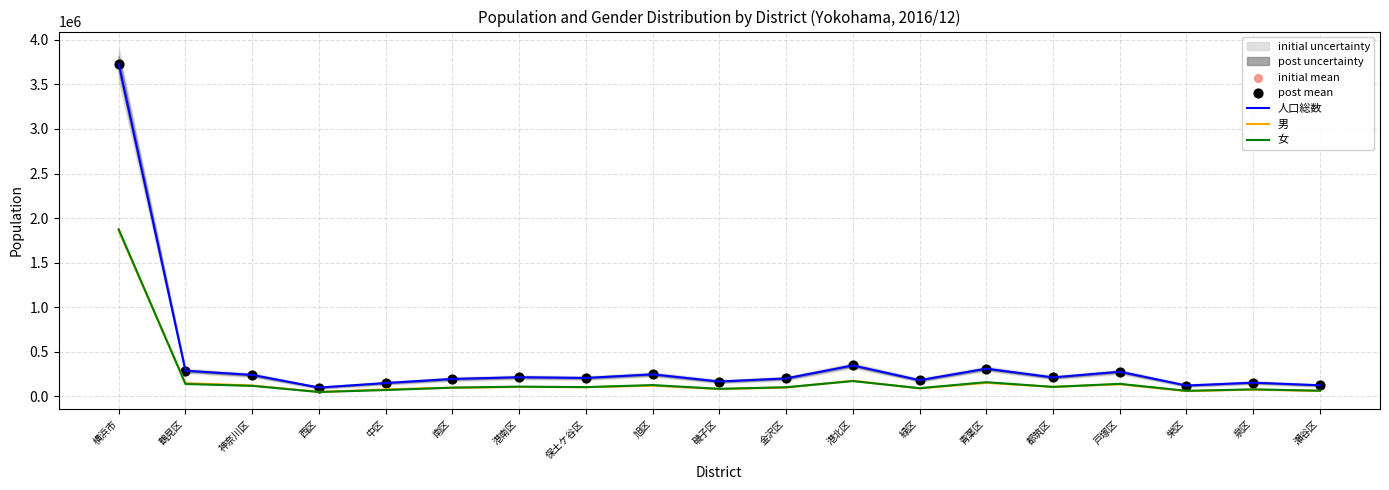

Which series contains the lowest Y value?

女